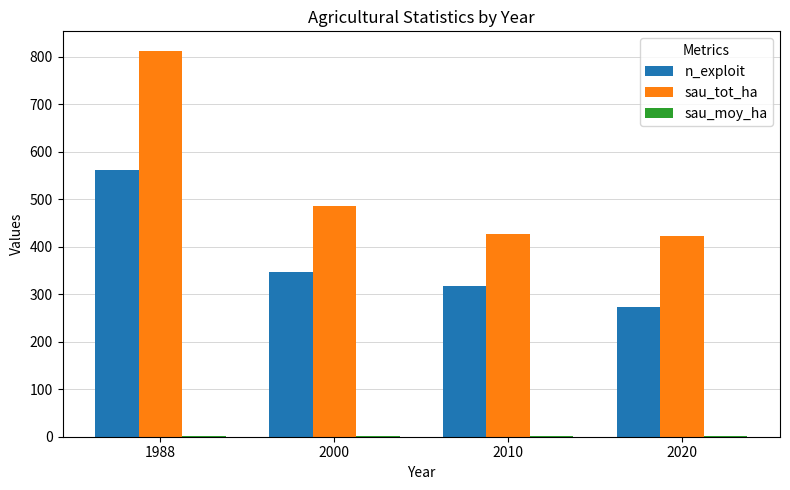

Are the bars grouped side by side (vs. stacked)?

Yes